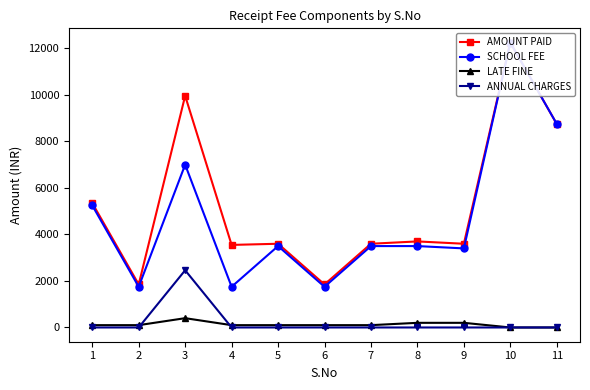

Which series has the largest range (max minus min)?

SCHOOL FEE